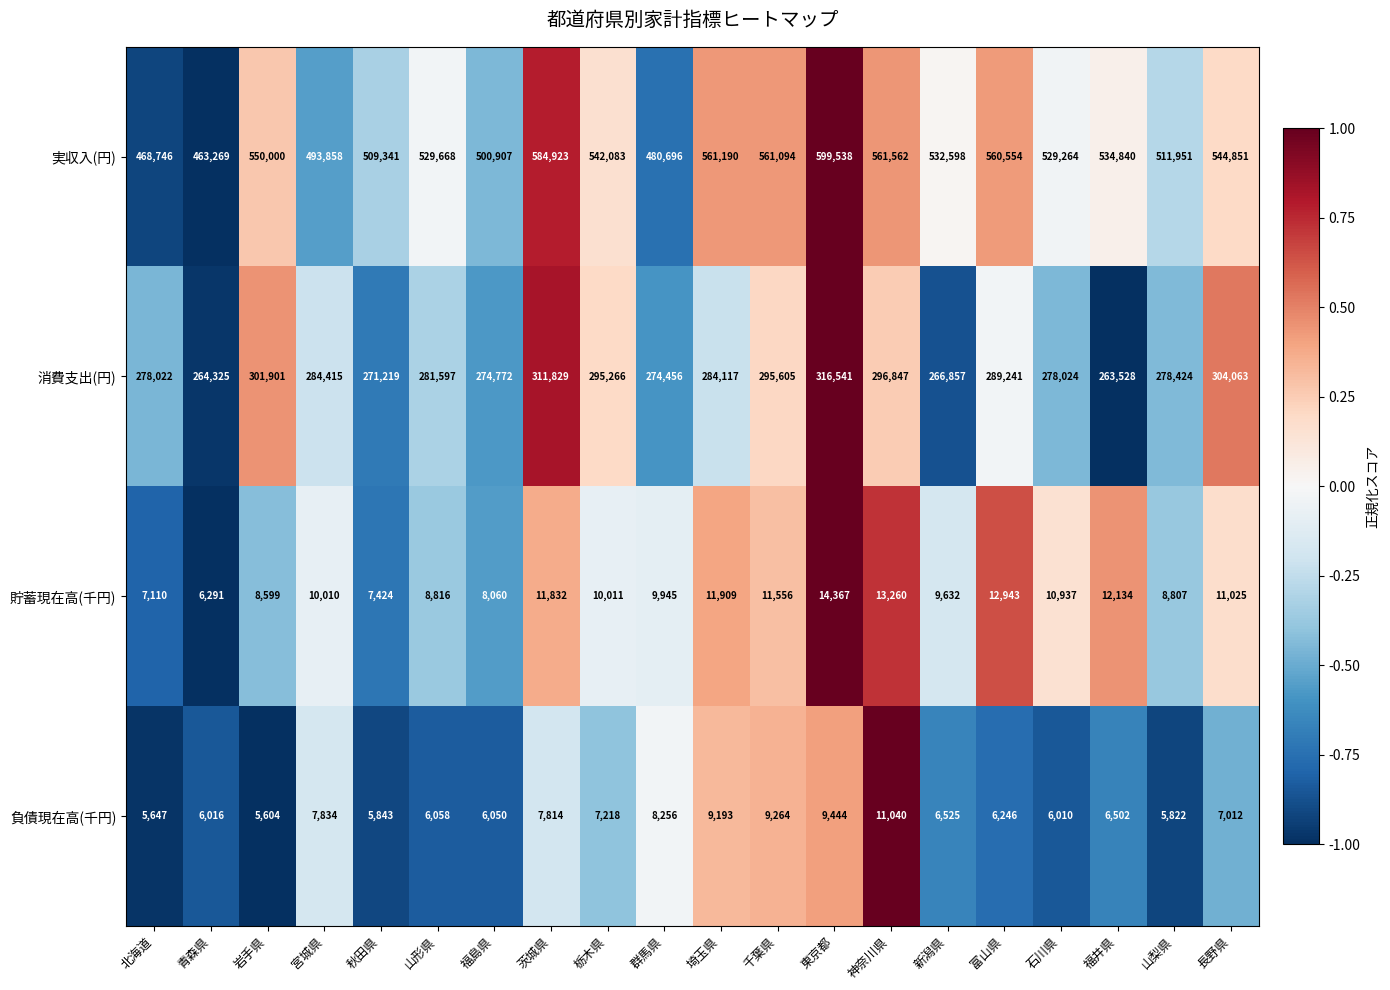

How many distinct data groups are displayed?

4